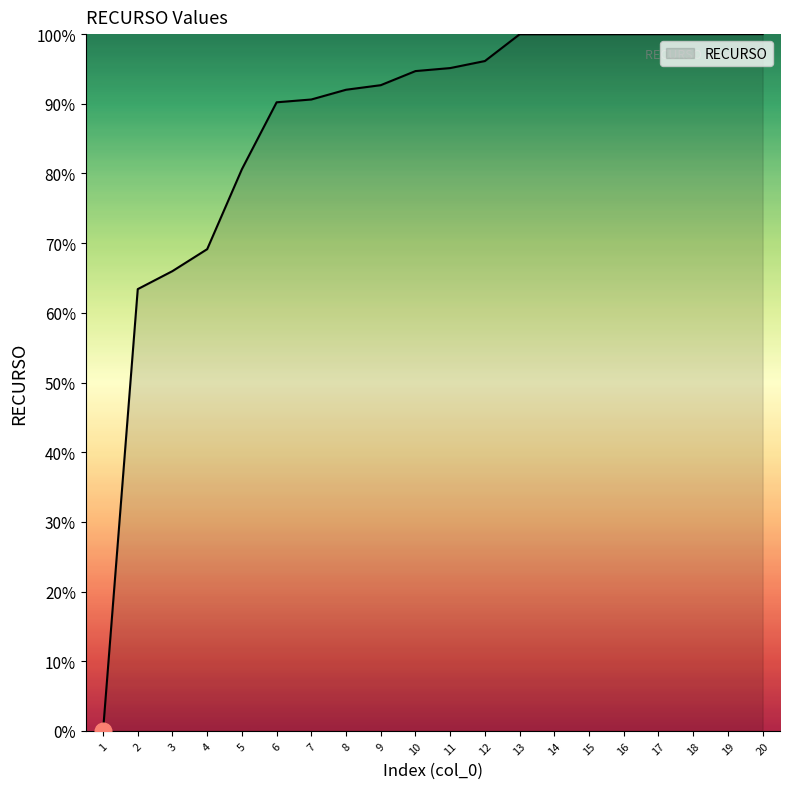

How many lines are shown in the chart?

1